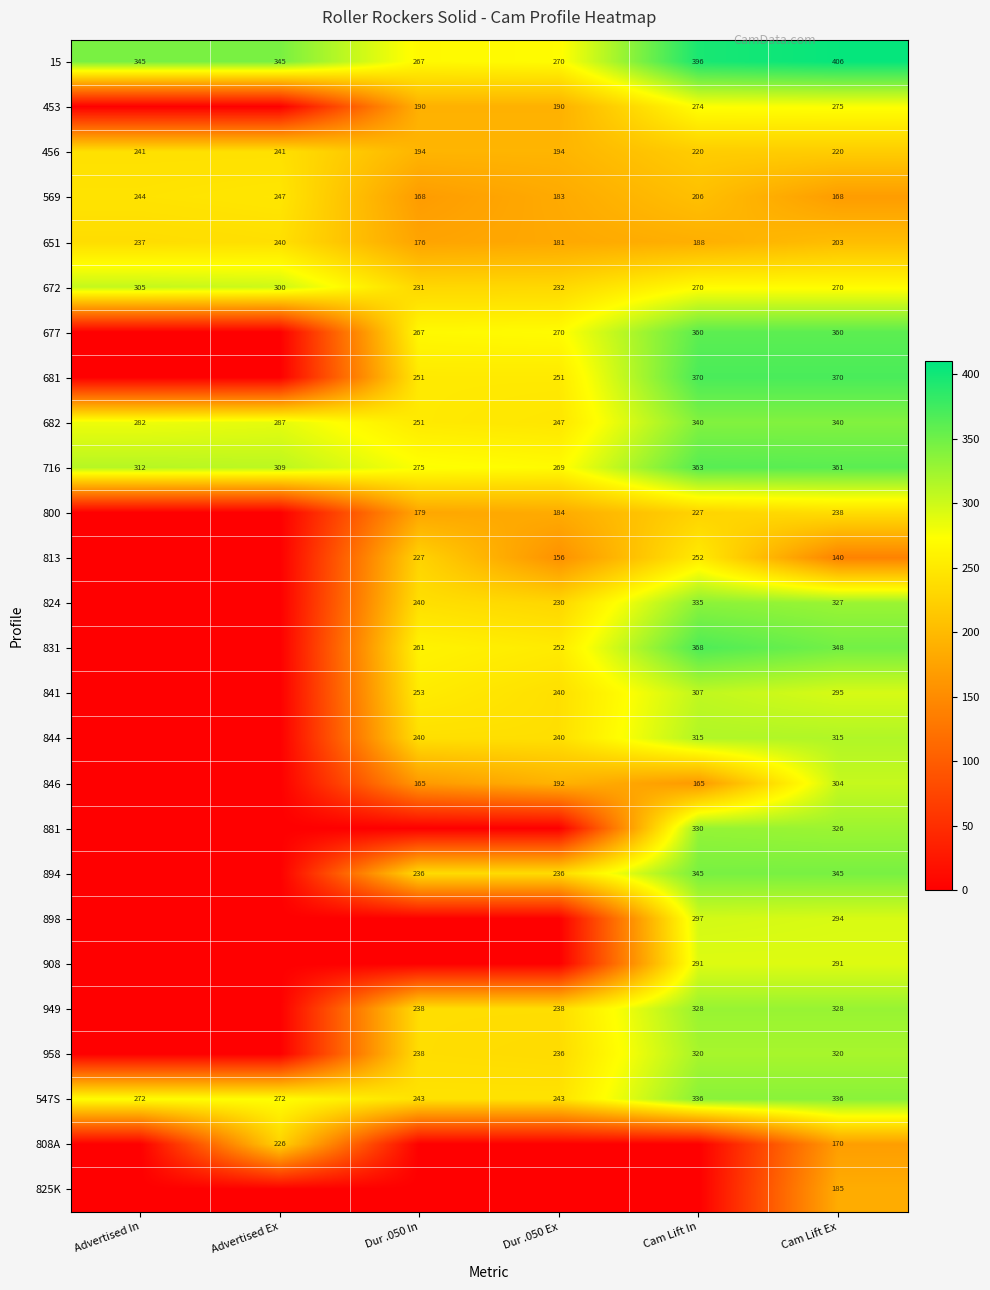

The value of 716 at Cam Lift Ex is 361. True or false?

True